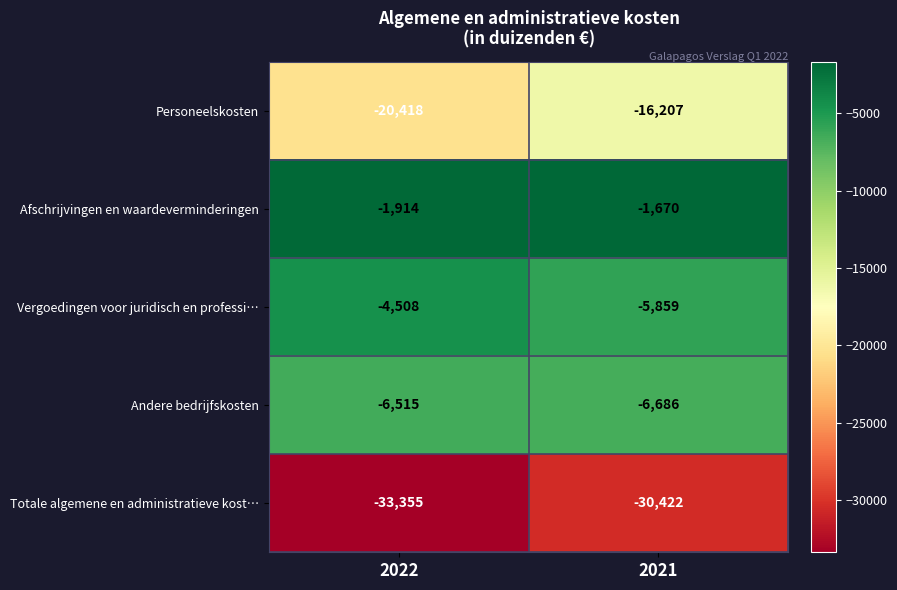

What is the spread (max minus min) of values at 2022?

31441